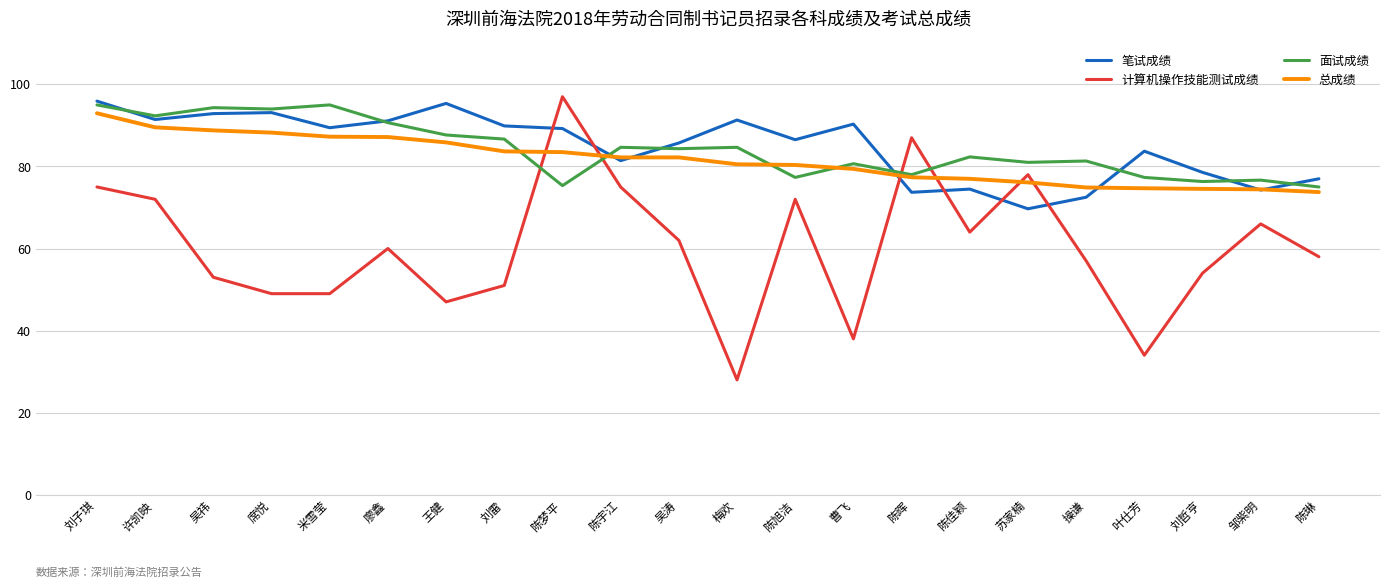

What position from the left is 曹飞?

14